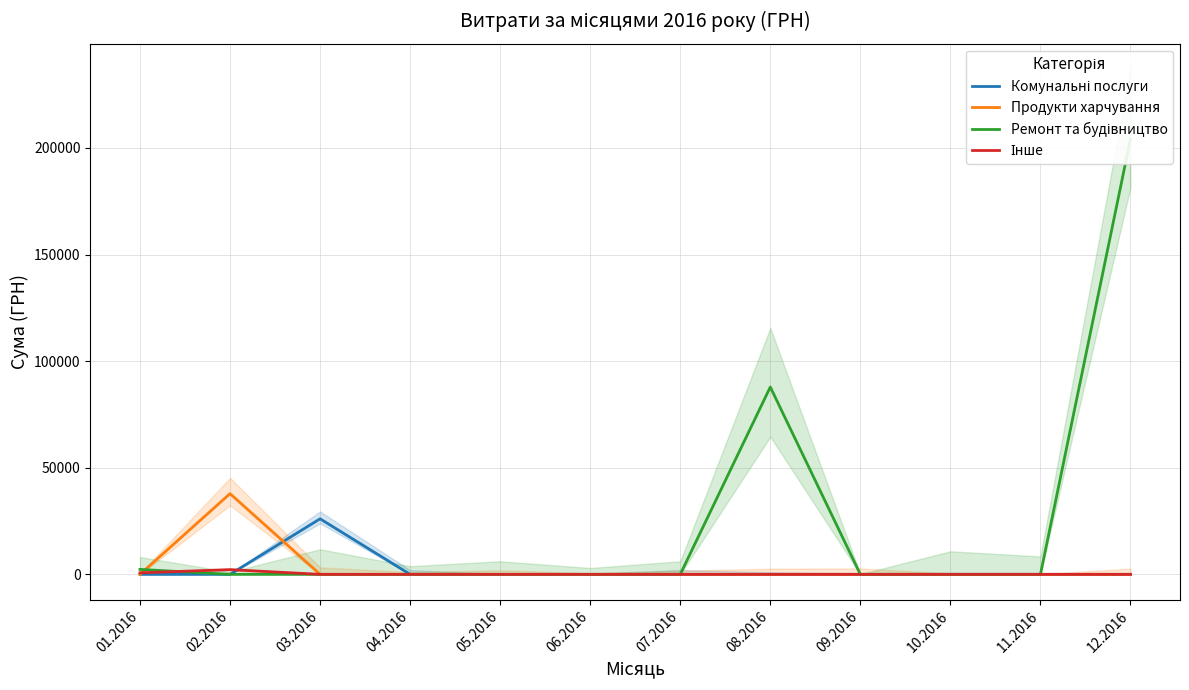

Where is Комунальні послуги nearest to the value 13025?

01.2016